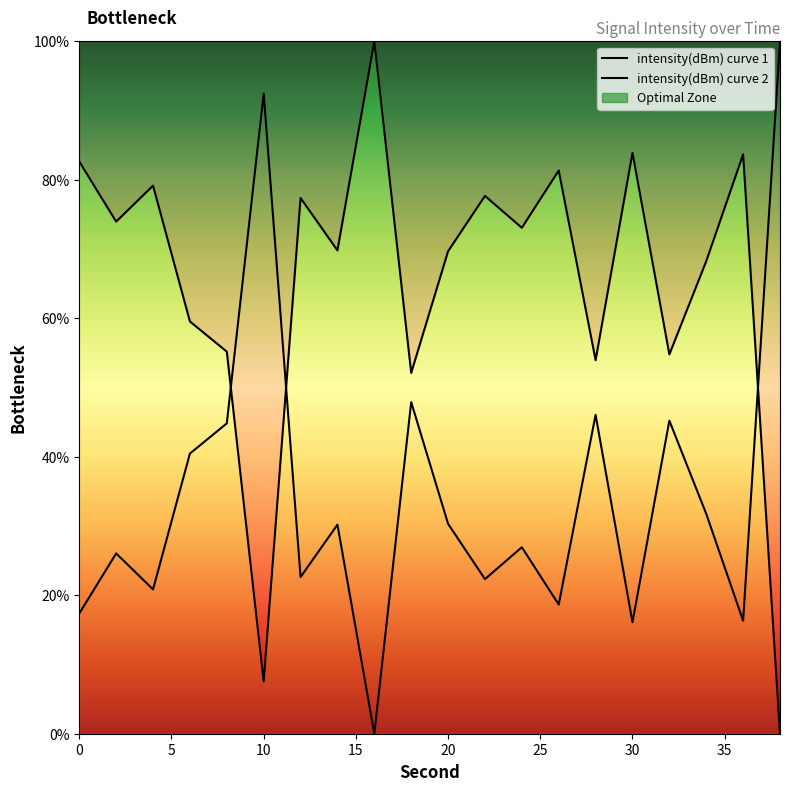

Reading right to left, what are all the values shown in this chart?

0.0	83.7	68.2	54.8	83.9	53.9	81.3	73.1	77.7	69.7	52.1	100.0	69.8	77.4	7.5	55.2	59.5	79.2	74.0	82.6